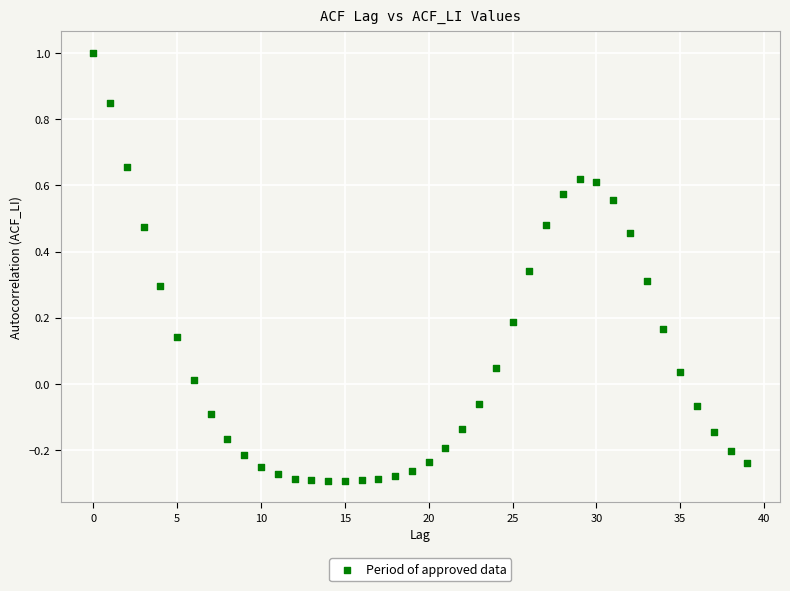

What is the range of Y values (max minus min)?

1.3